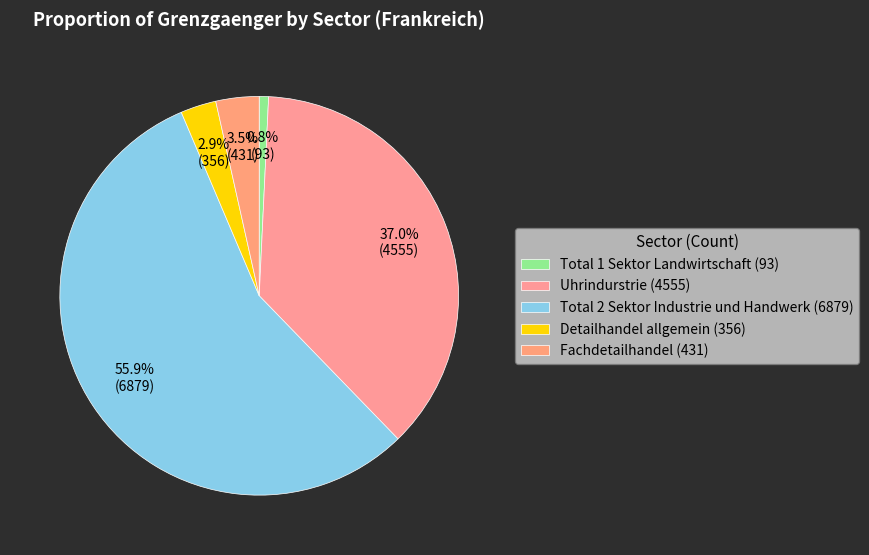

Which has a higher value, Uhrindurstrie or Fachdetailhandel?

Uhrindurstrie